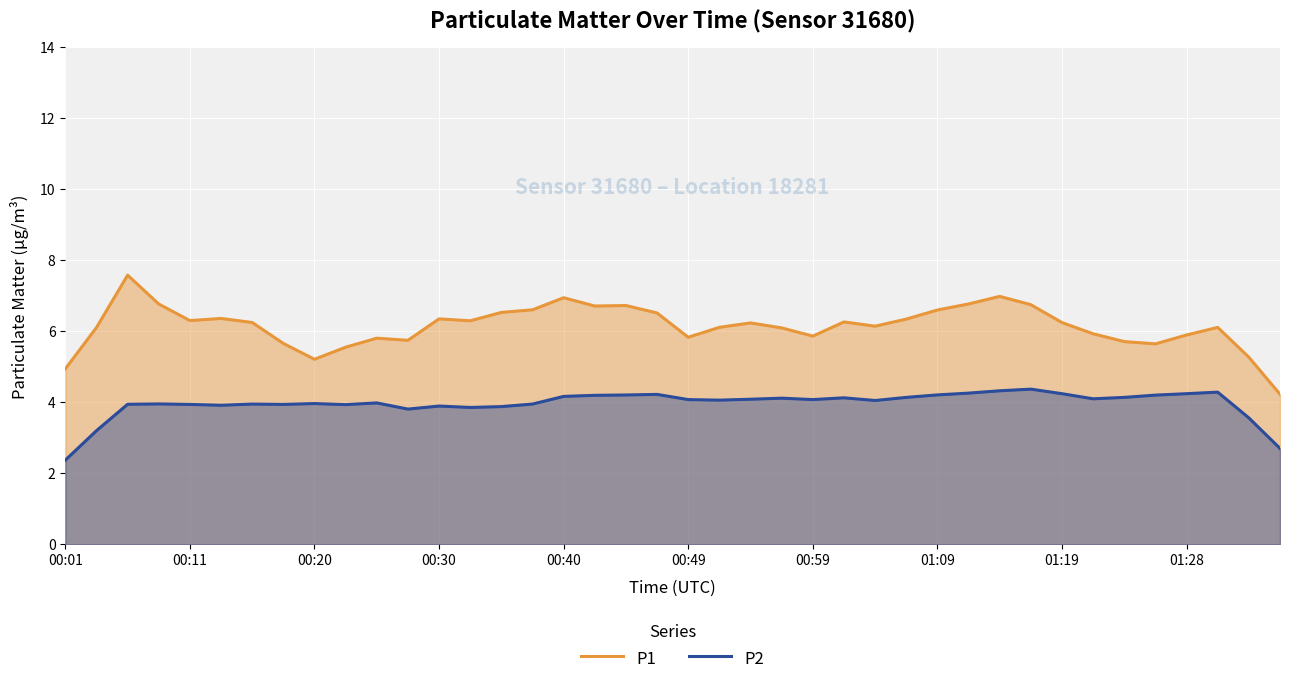

True or false: P2 has more than 0 interior local peaks.

True